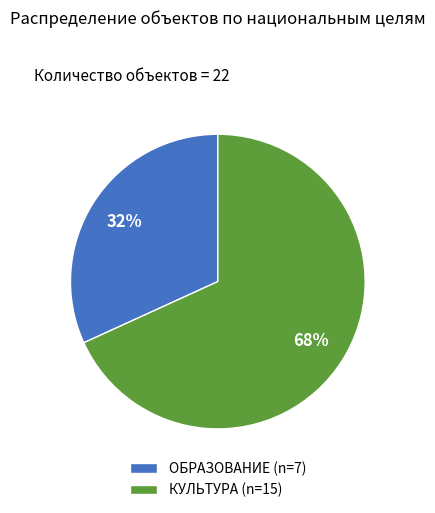

Between КУЛЬТУРА (n=15) and ОБРАЗОВАНИЕ (n=7), which is larger?

КУЛЬТУРА (n=15)